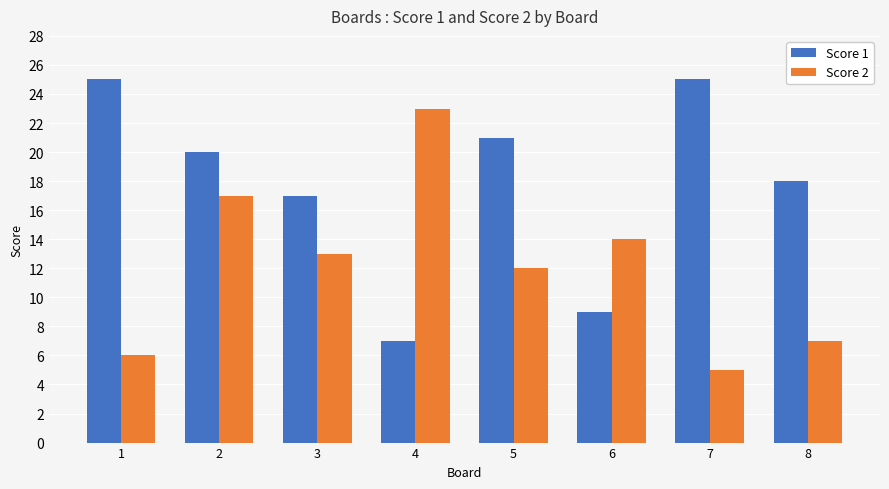

Rank the series by their average value, from lowest to highest.

Score 2, Score 1